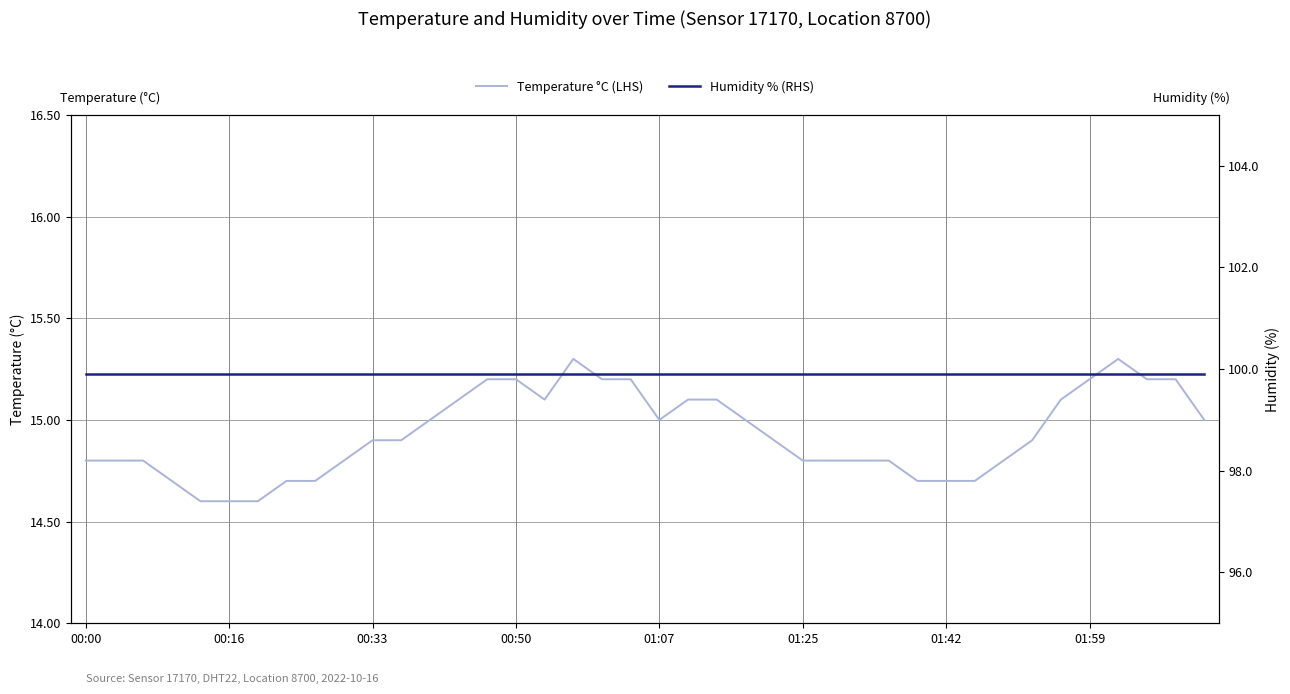

What is the difference between the highest and lowest values at 22?

84.8